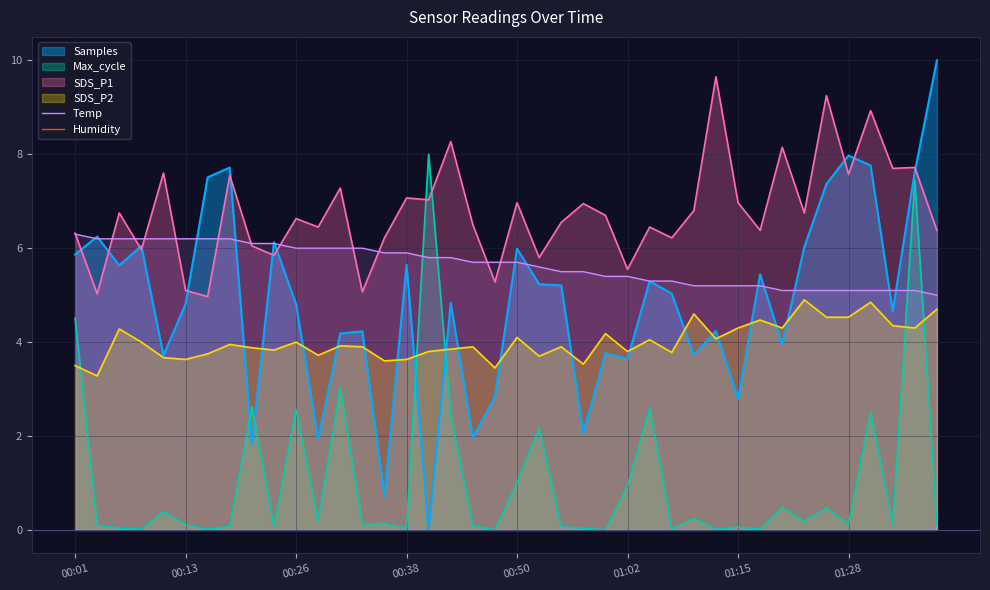

True or false: Temp has more than 0 points higher than both neighbors.

False